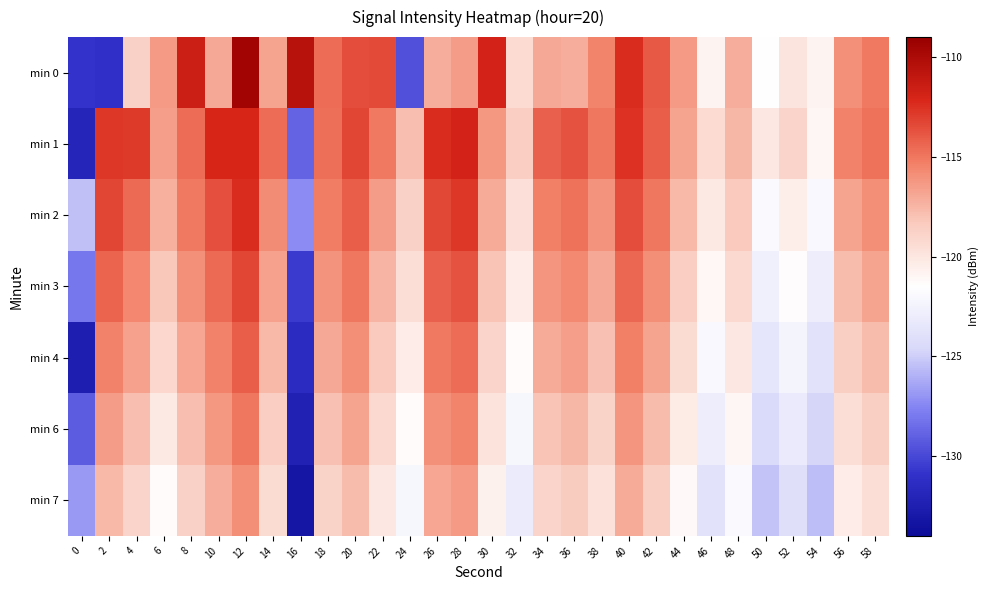

At which category is the sum across all series the highest?

12